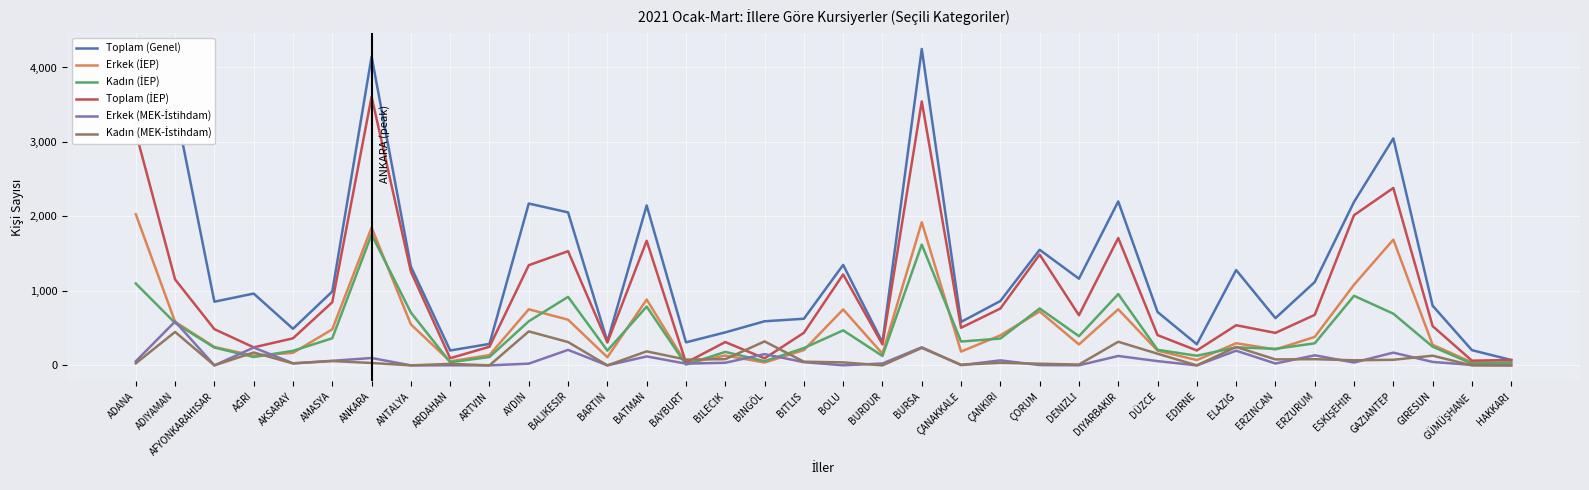

Which series has the largest range (max minus min)?

Toplam (Genel)